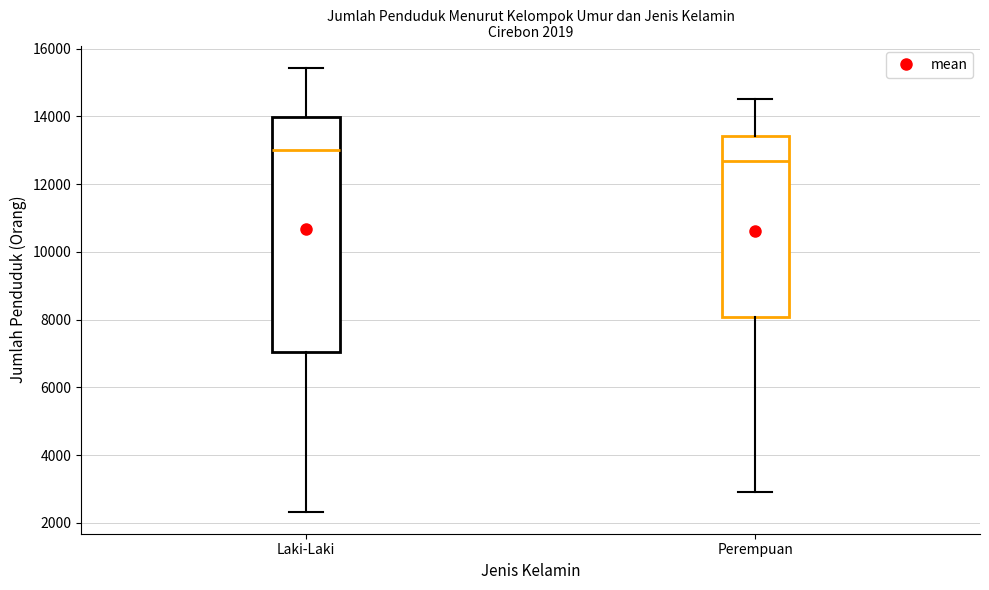

Which box has the lowest median line?

Perempuan